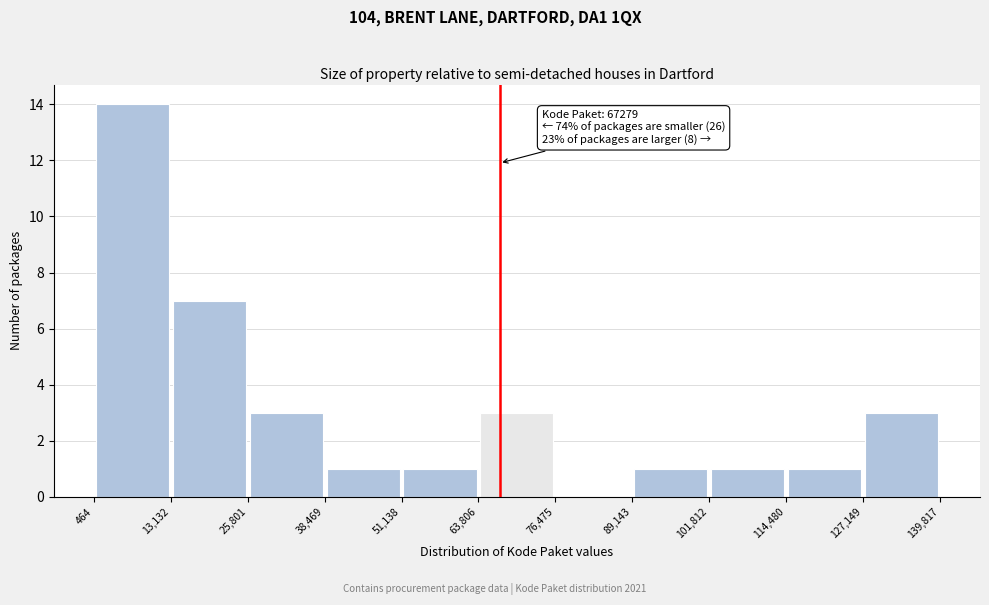

Which range on the x-axis has the tallest bar?

464 to 13,132